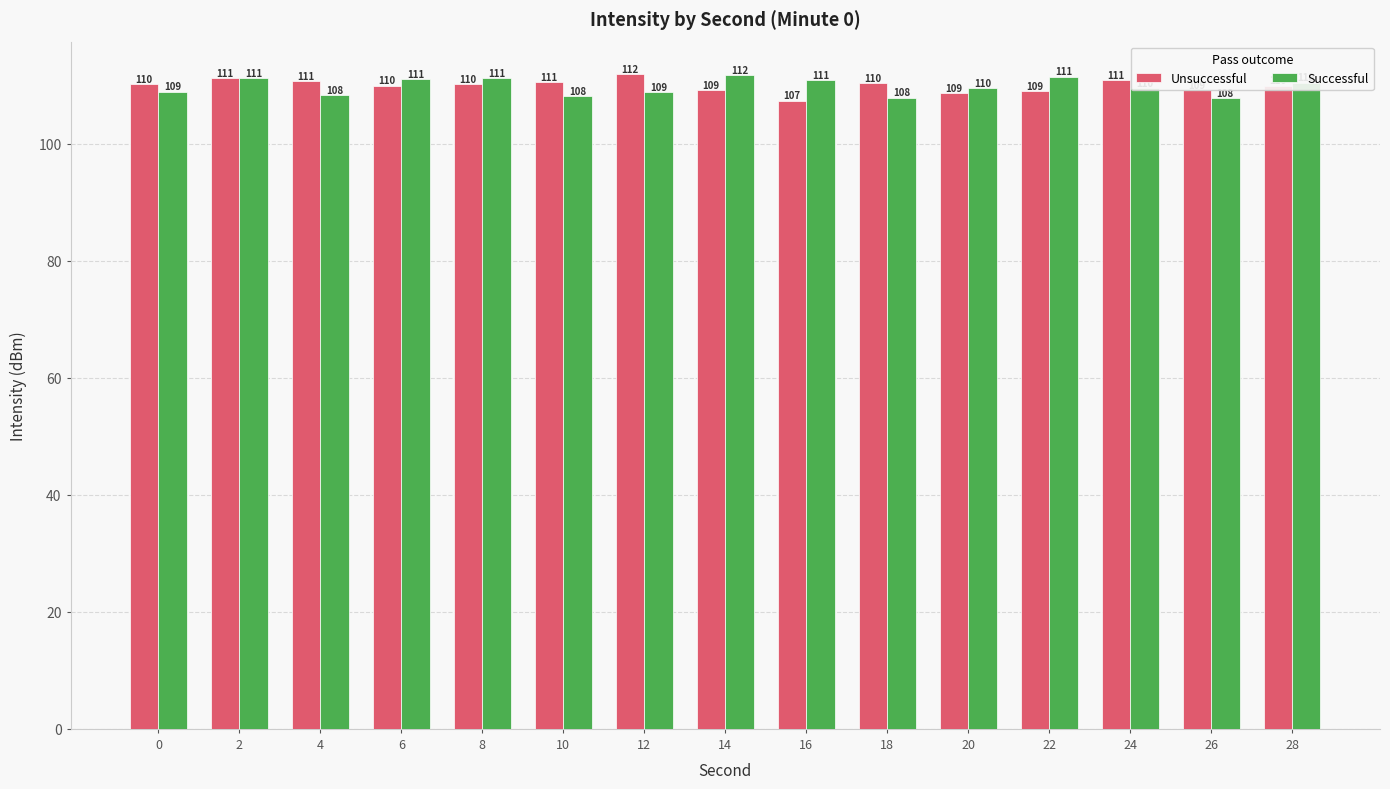

How many series are shown in this chart?

2